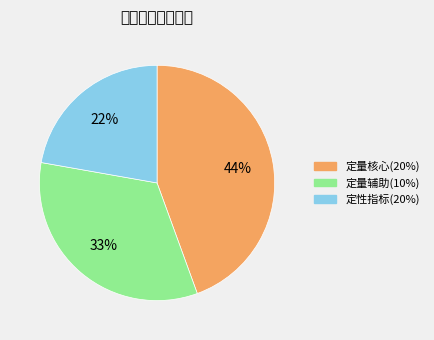

Is there any slice that represents more than half of the pie?

No